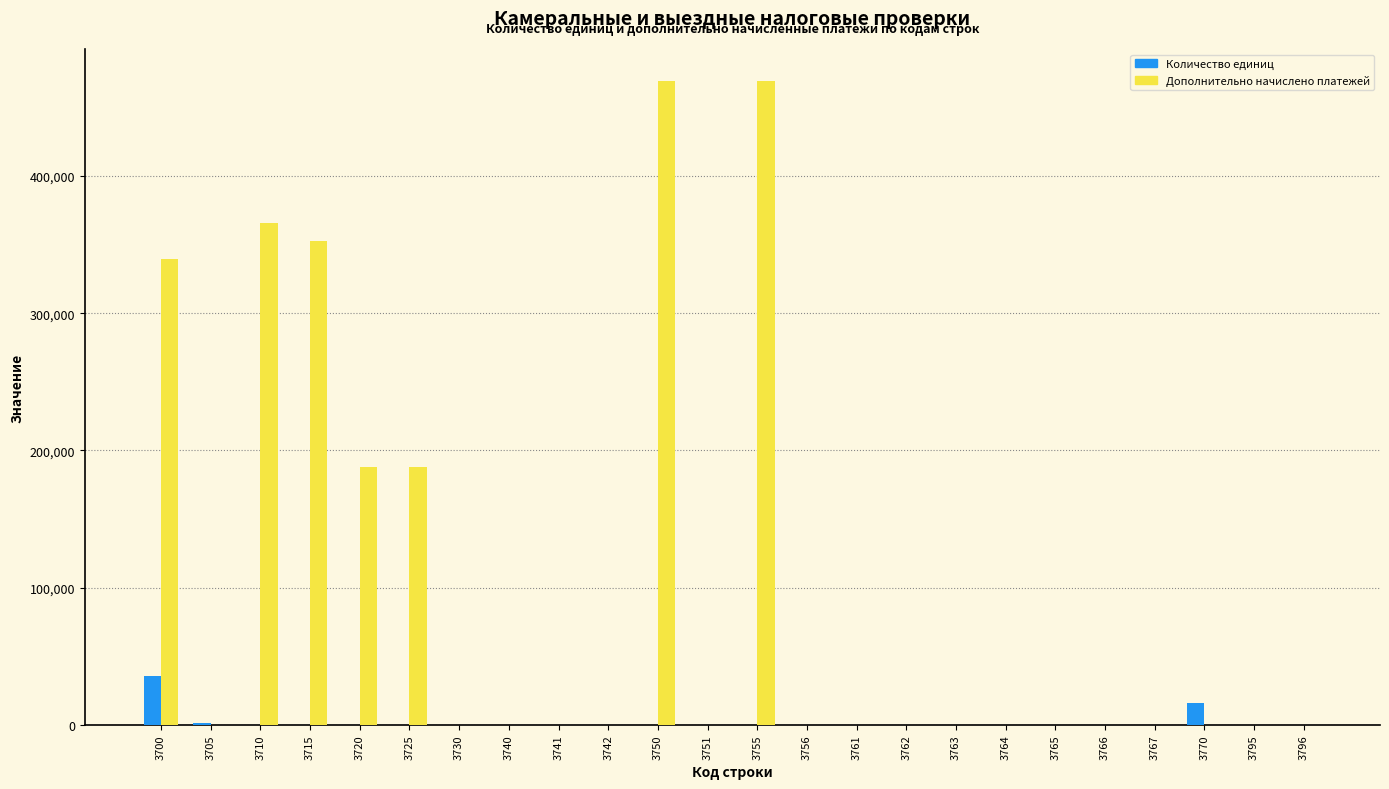

The value of Дополнительно начислено платежей at 3766 is -146138. True or false?

False